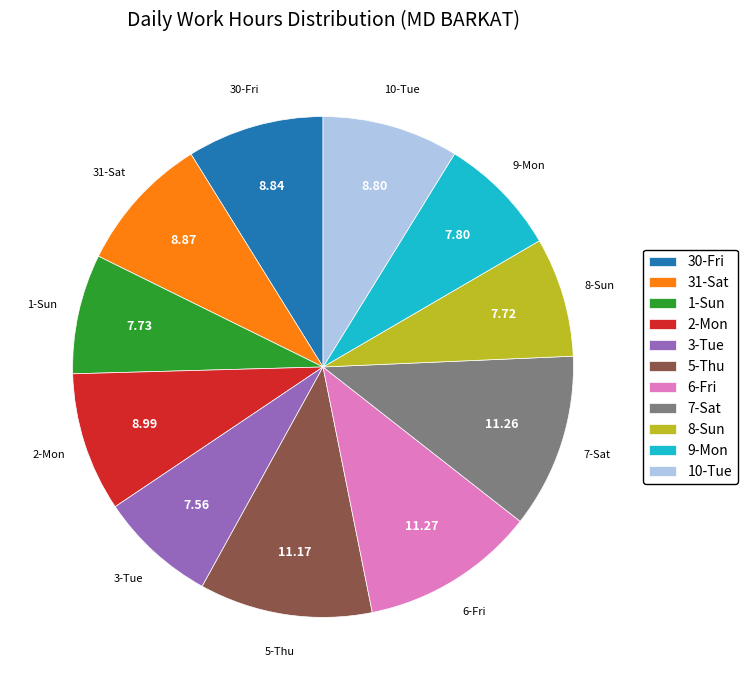

Does any single category account for the majority?

No